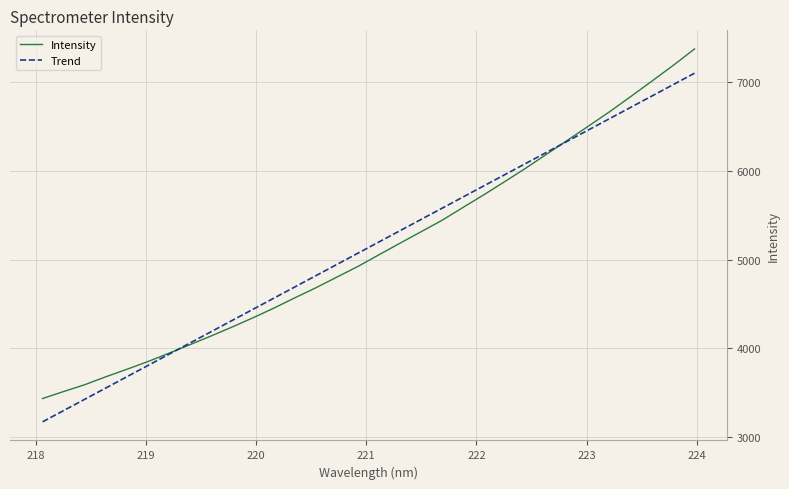

Reading left to right, list all the values displayed in this chart.

Intensity: 3432.8	3512.2	3588.7	3678.1	3762.6	3849.8	3944.0	4040.5	4138.3	4239.2	4344.3	4454.0	4570.7	4684.2	4804.6	4925.0	5056.7	5187.1	5316.0	5445.6	5591.1	5735.3	5884.7	6036.4	6195.9	6354.0	6513.9	6675.0	6845.7	7018.5	7193.3	7376.2
Trend: 3170.3	3297.3	3424.3	3551.3	3678.3	3805.3	3932.2	4059.2	4186.1	4313.0	4440.0	4566.9	4693.7	4820.7	4947.5	5074.4	5201.2	5328.0	5454.9	5581.7	5708.5	5835.3	5962.1	6088.8	6215.6	6342.3	6469.1	6595.8	6722.6	6849.2	6975.9	7102.6